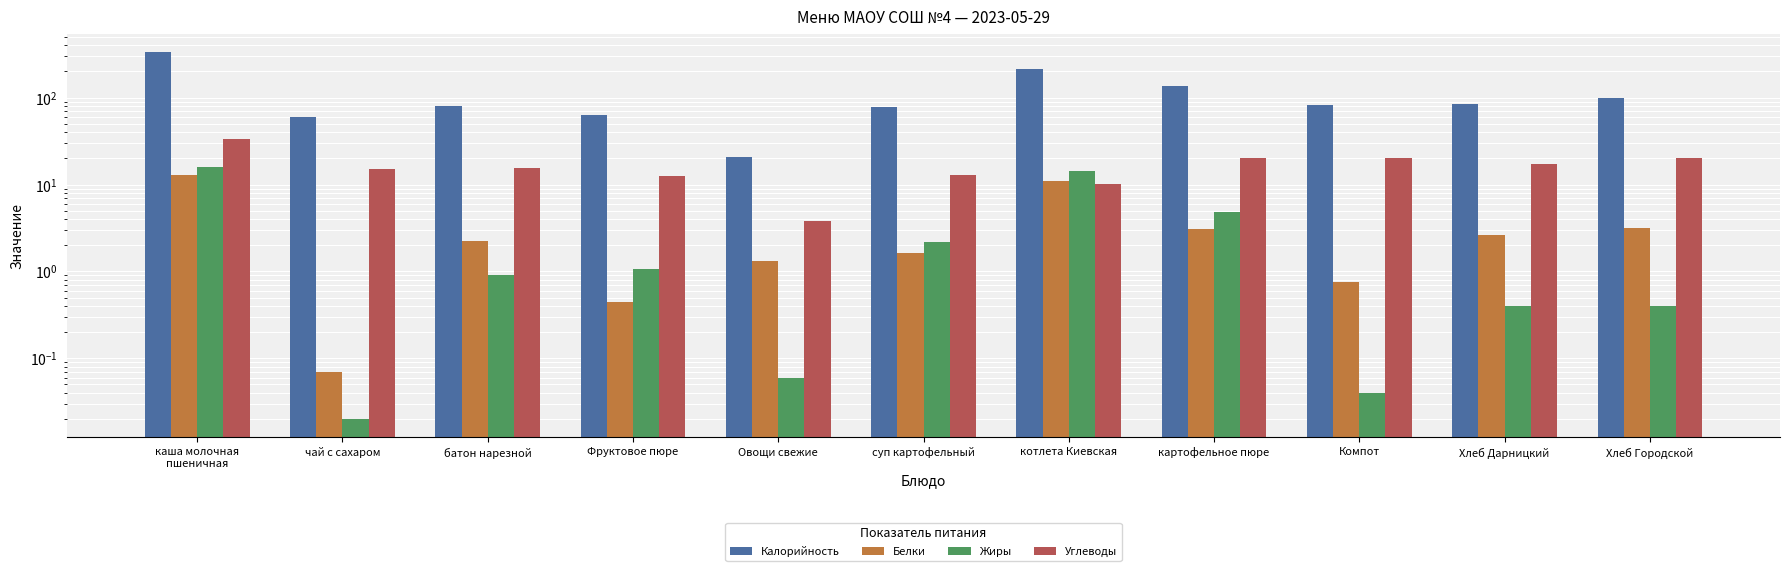

Reading right to left, extract all data points from this chart.

Калорийность: Хлеб Городской=100.0	Хлеб Дарницкий=85.0	Компот=82.9	картофельное пюре=137.2	котлета Киевская=215.9	суп картофельный=77.1	Овощи свежие=21.0	Фруктовое пюре=63.0	батон нарезной=79.5	чай с сахаром=60.0	каша молочная
пшеничная=334.0
Белки: Хлеб Городской=3.2	Хлеб Дарницкий=2.6	Компот=0.8	картофельное пюре=3.1	котлета Киевская=11.1	суп картофельный=1.6	Овощи свежие=1.3	Фруктовое пюре=0.5	батон нарезной=2.2	чай с сахаром=0.1	каша молочная
пшеничная=13.0
Жиры: Хлеб Городской=0.4	Хлеб Дарницкий=0.4	Компот=0.0	картофельное пюре=4.8	котлета Киевская=14.3	суп картофельный=2.2	Овощи свежие=0.1	Фруктовое пюре=1.1	батон нарезной=0.9	чай с сахаром=0.0	каша молочная
пшеничная=16.0
Углеводы: Хлеб Городской=20.4	Хлеб Дарницкий=17.2	Компот=20.2	картофельное пюре=20.4	котлета Киевская=10.2	суп картофельный=12.8	Овощи свежие=3.8	Фруктовое пюре=12.6	батон нарезной=15.6	чай с сахаром=15.0	каша молочная
пшеничная=33.0